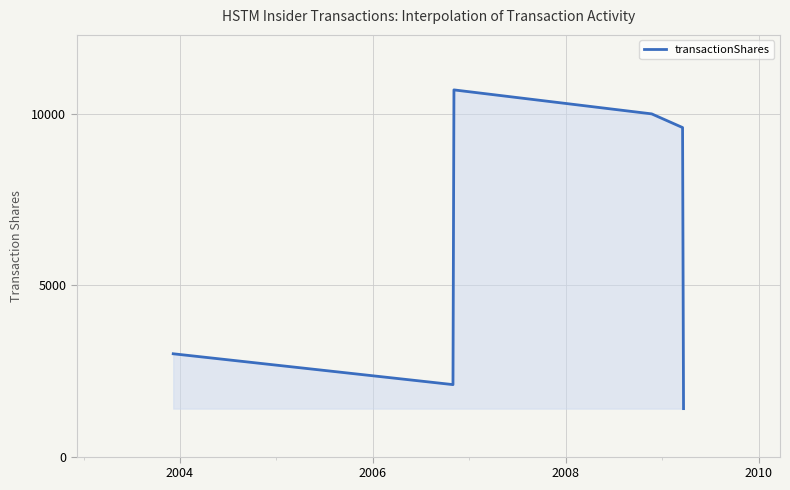

What is the minimum value shown in the chart?

1399